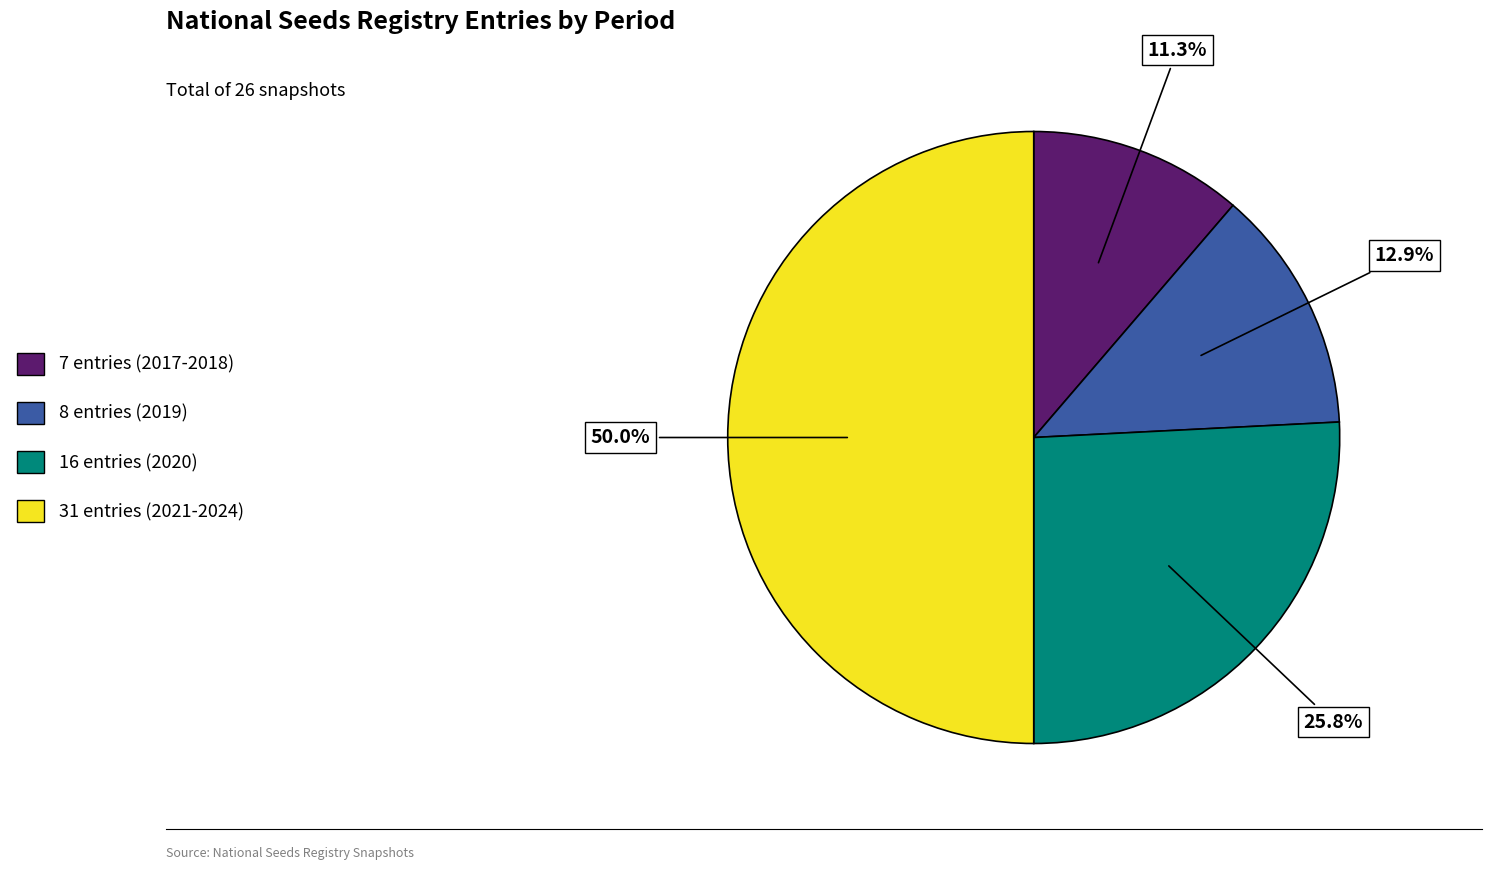

How many slices are in this pie chart?

4